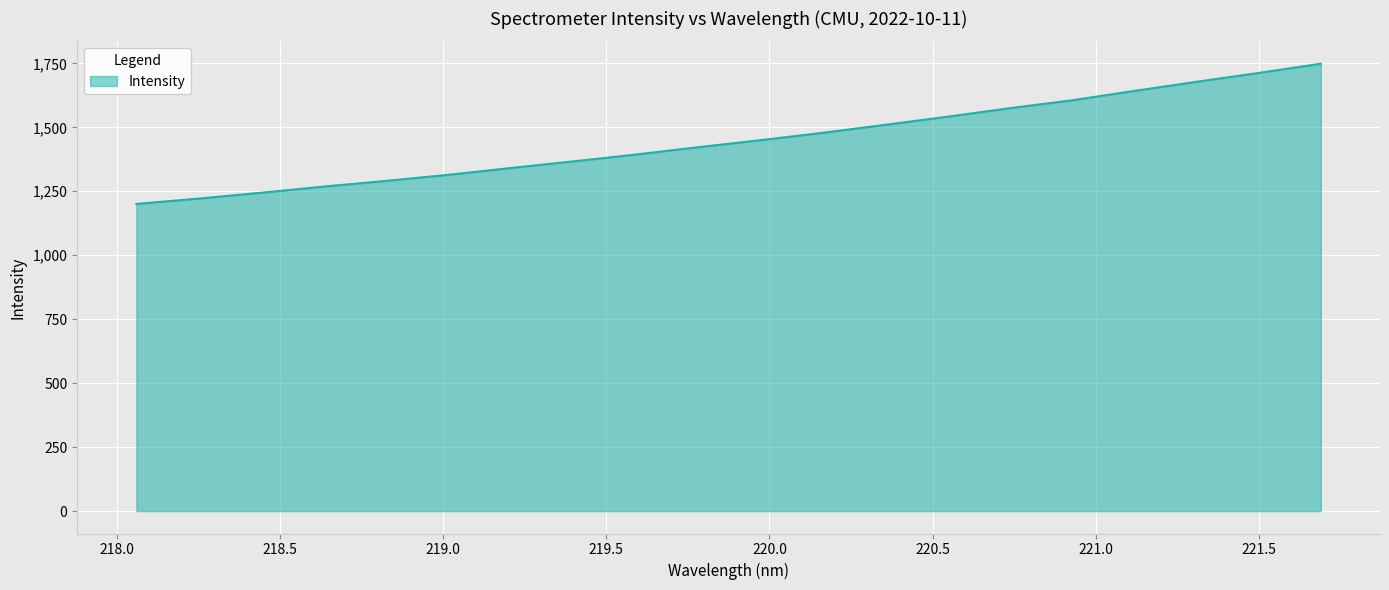

What is the difference between the maximum and minimum values?

547.9